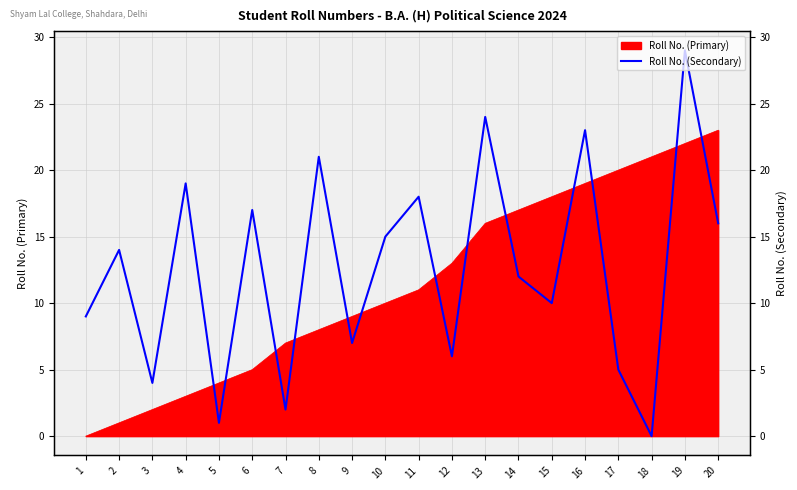

At which label does the data first exceed 14?

4